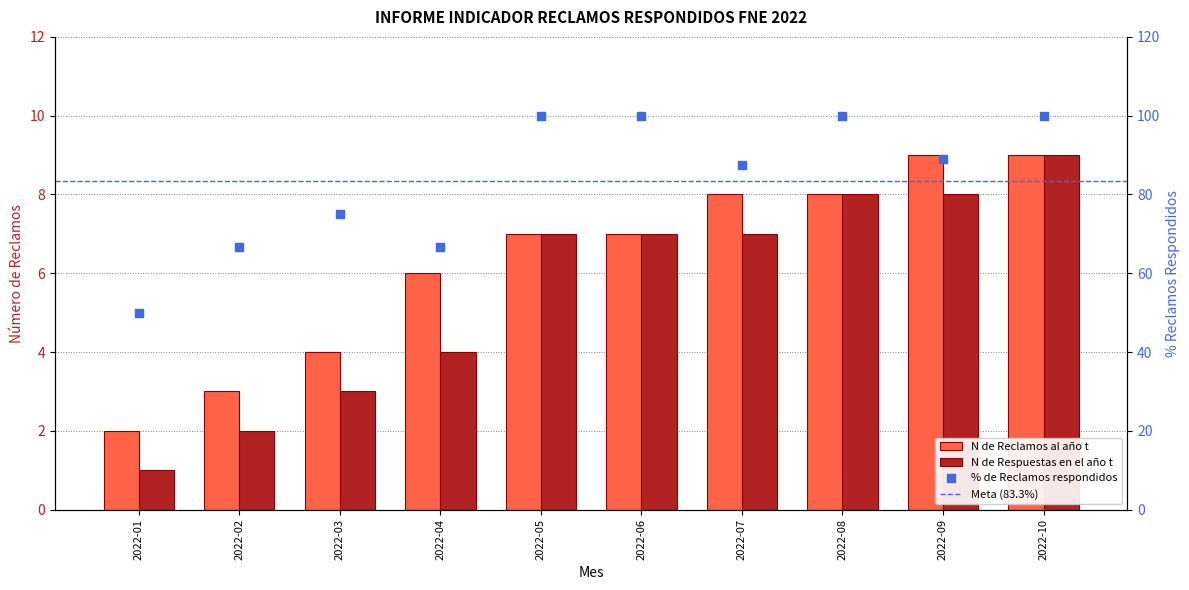

Which series has the largest total across all categories?

N de Reclamos al año t